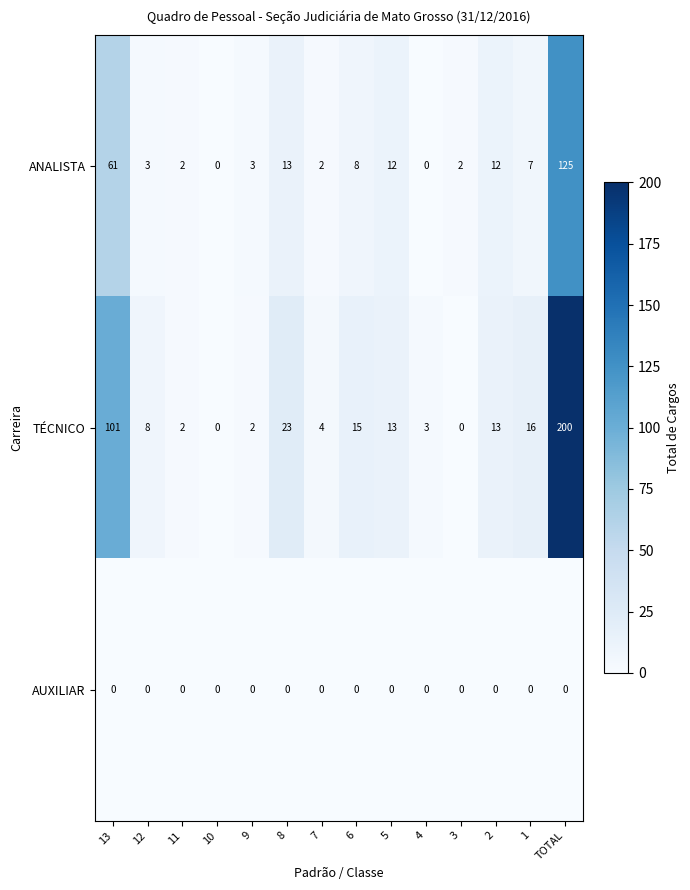

The ANALISTA series shows 2 at 11. True or false?

True